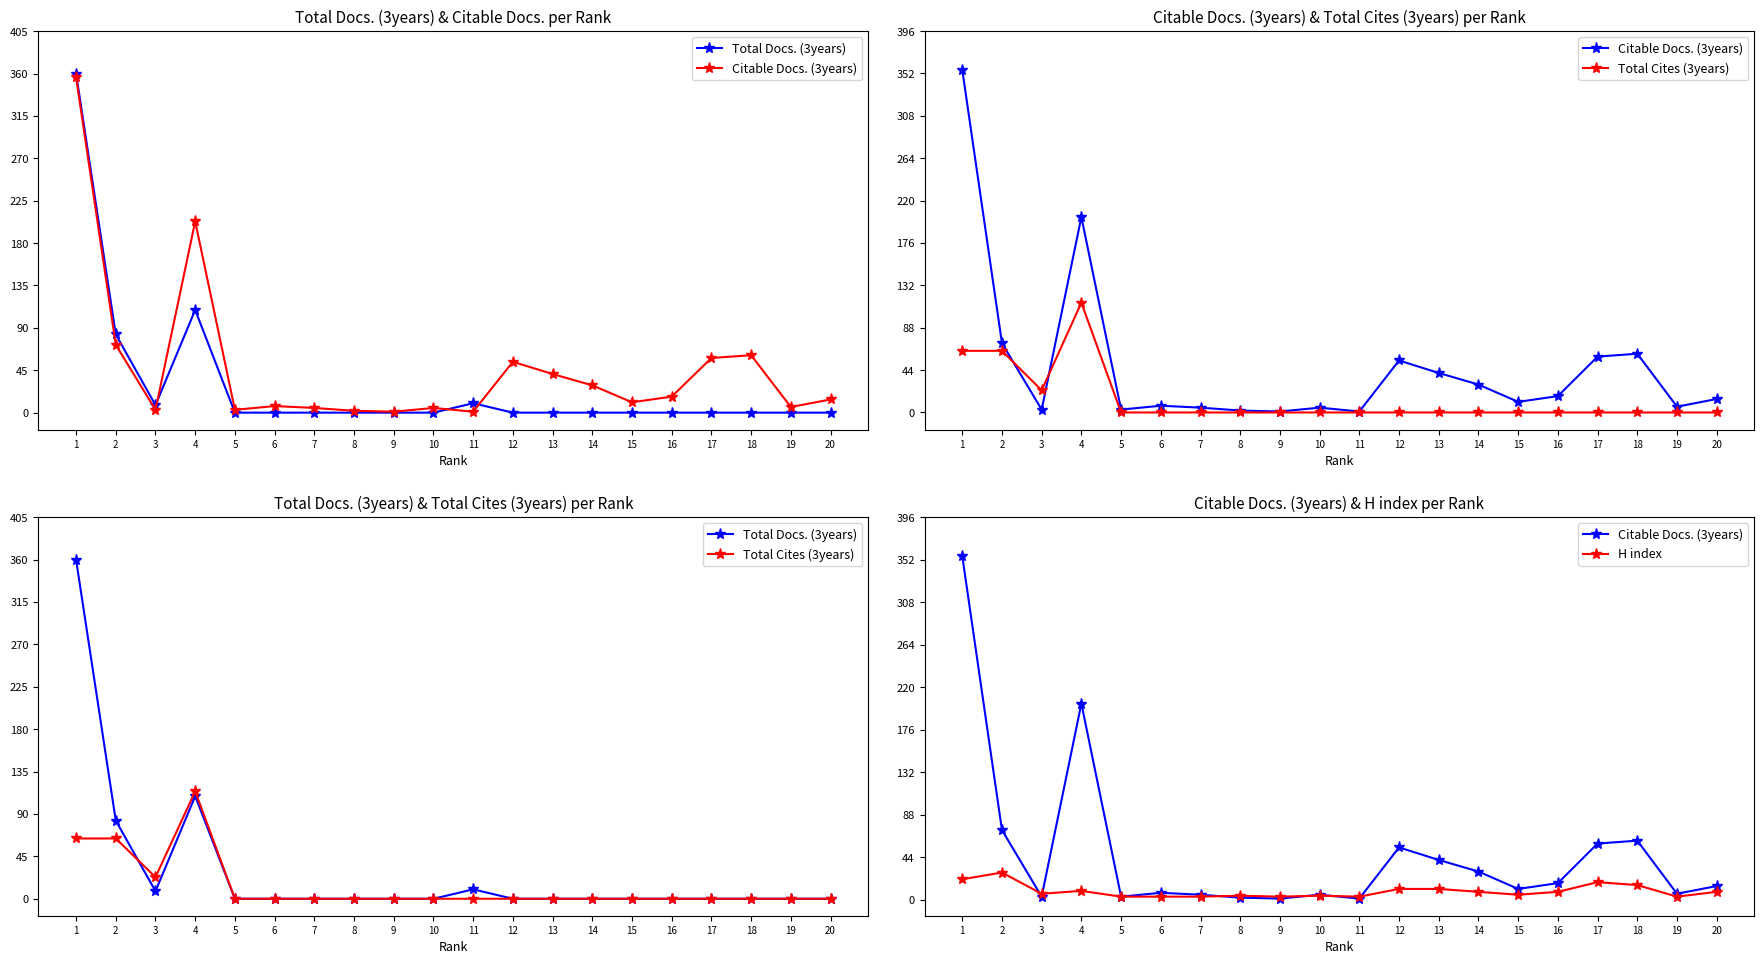

True or false: H index and Total Docs. (3years) cross at least once.

True